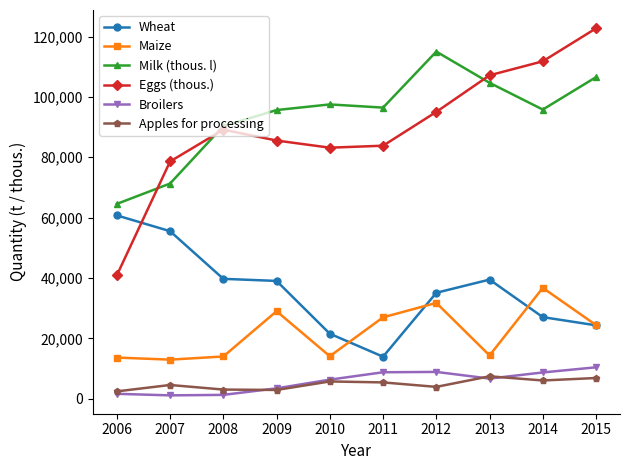

What is the greatest value displayed?

122714